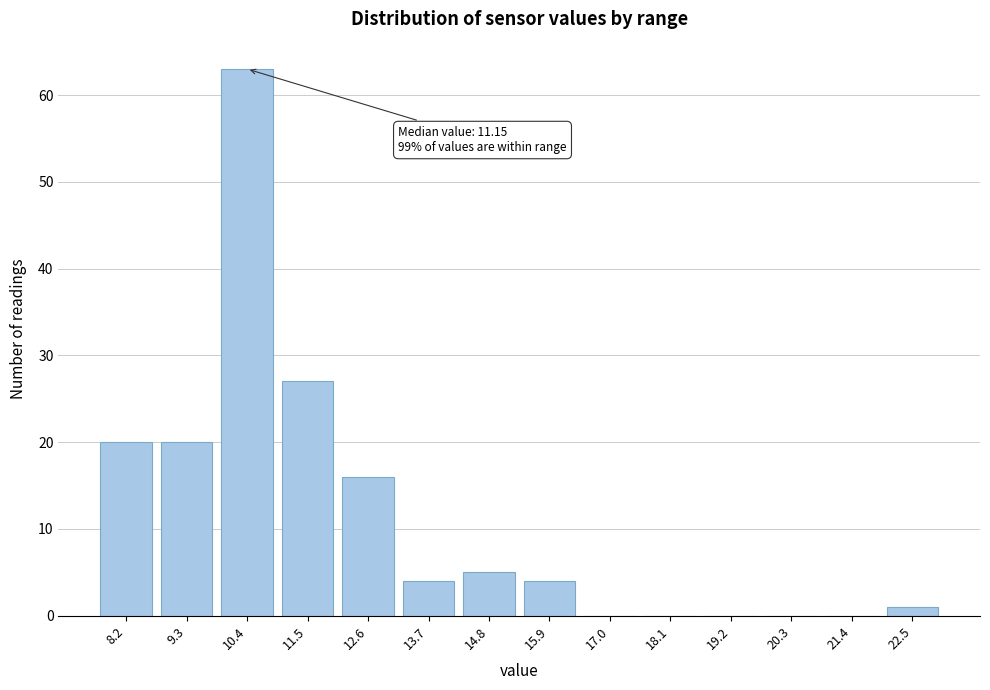

Reading right to left, what are all the values shown in this chart?

22.5=1	21.4=0	20.3=0	19.2=0	18.1=0	17.0=0	15.9=4	14.8=5	13.7=4	12.6=16	11.5=27	10.4=63	9.3=20	8.2=20